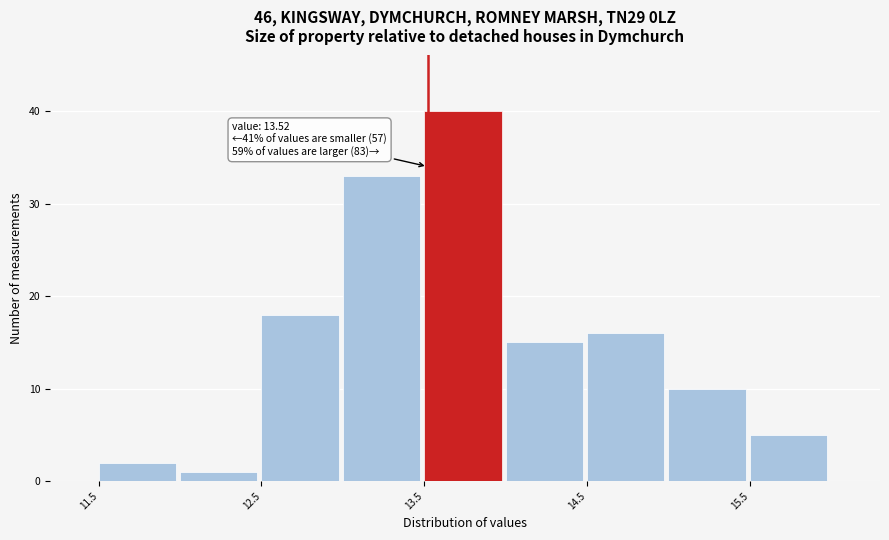

Which range on the x-axis has the tallest bar?

13.5 to 14.0